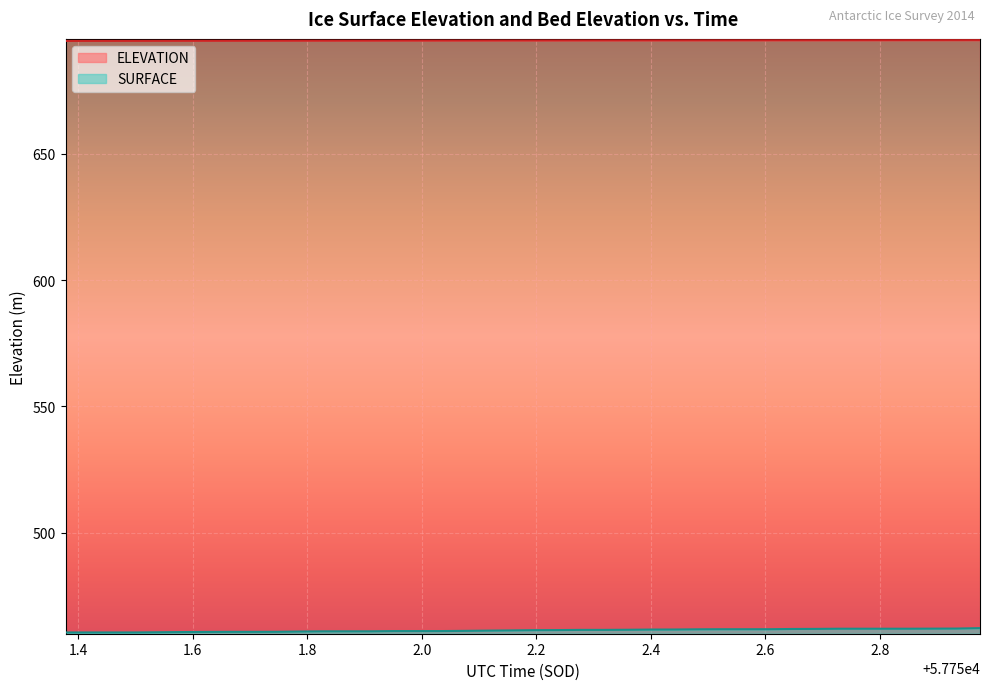

True or false: ELEVATION and SURFACE intersect in this chart.

False